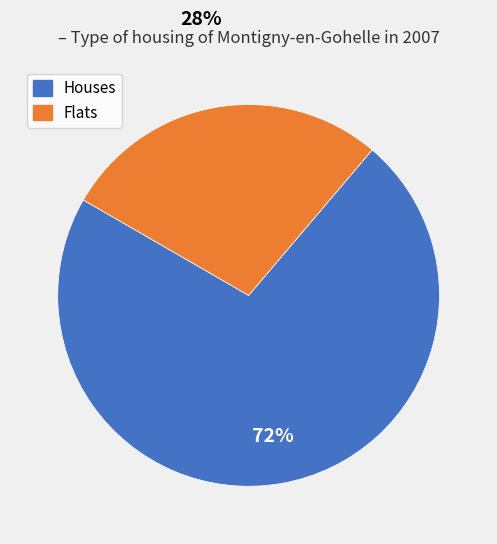

To the nearest percent, what is the difference between the largest and smallest slice percentages?

44%